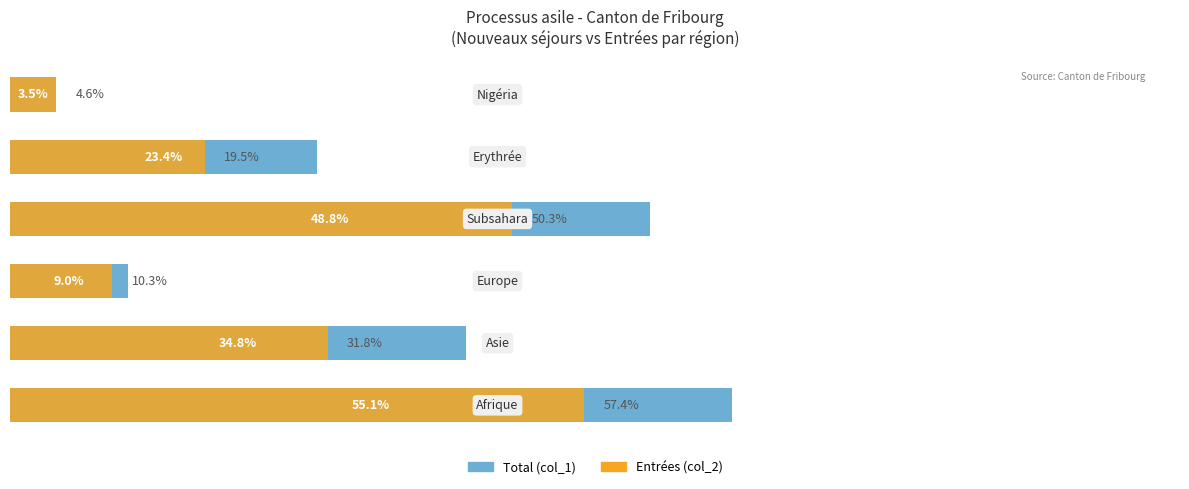

What is the total value across all series at 4?

98